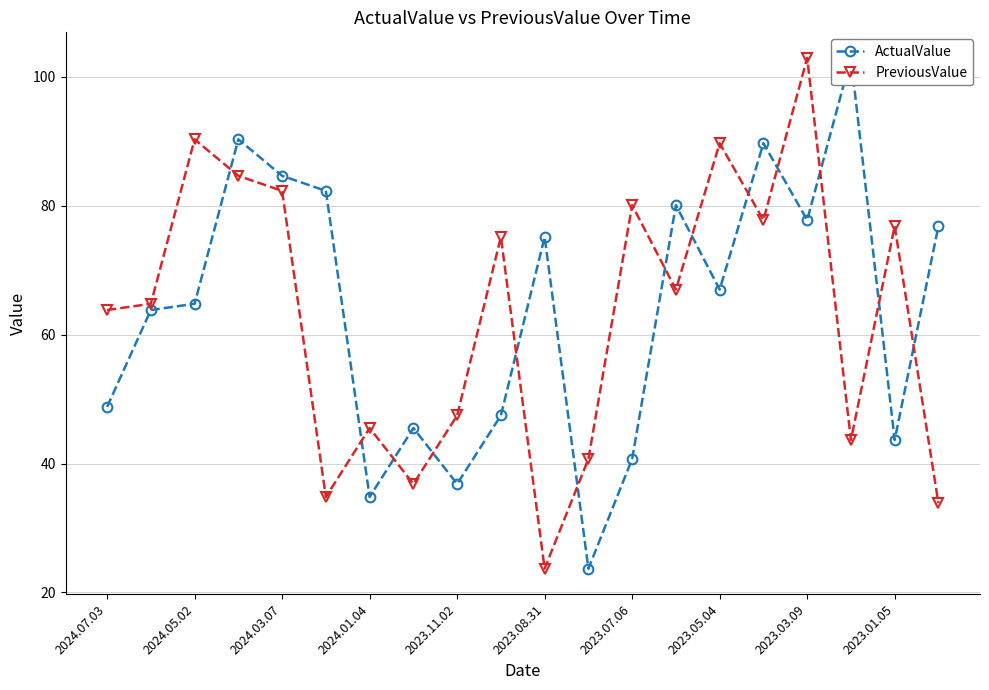

What is the sum of all ActualValue values?

1276.8